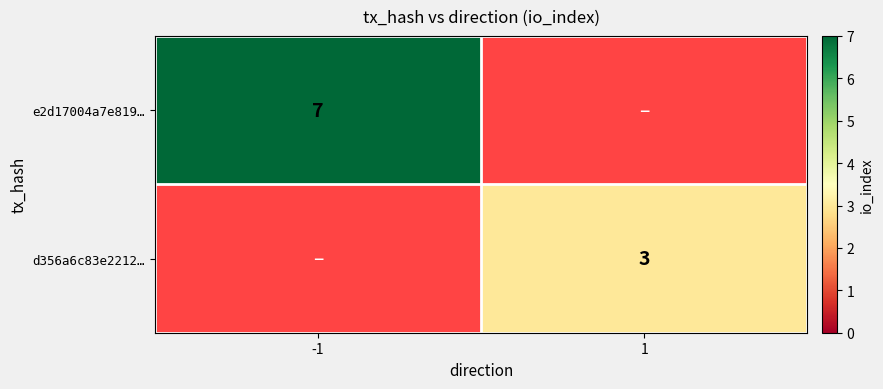

The value of e2d17004a7e819… at -1 is 5. True or false?

False